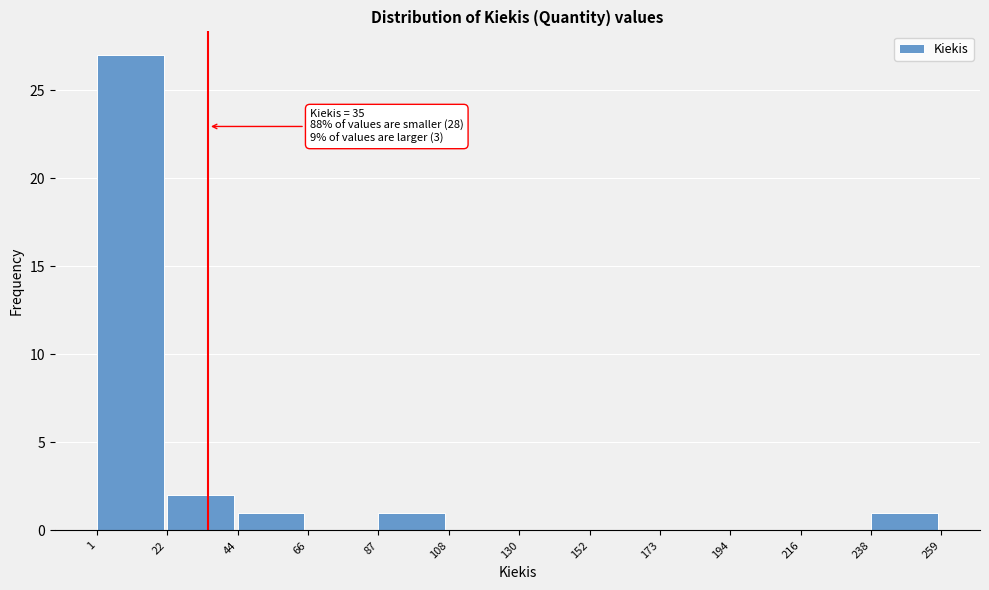

Over which range of the x-axis is the bar tallest?

1 to 22